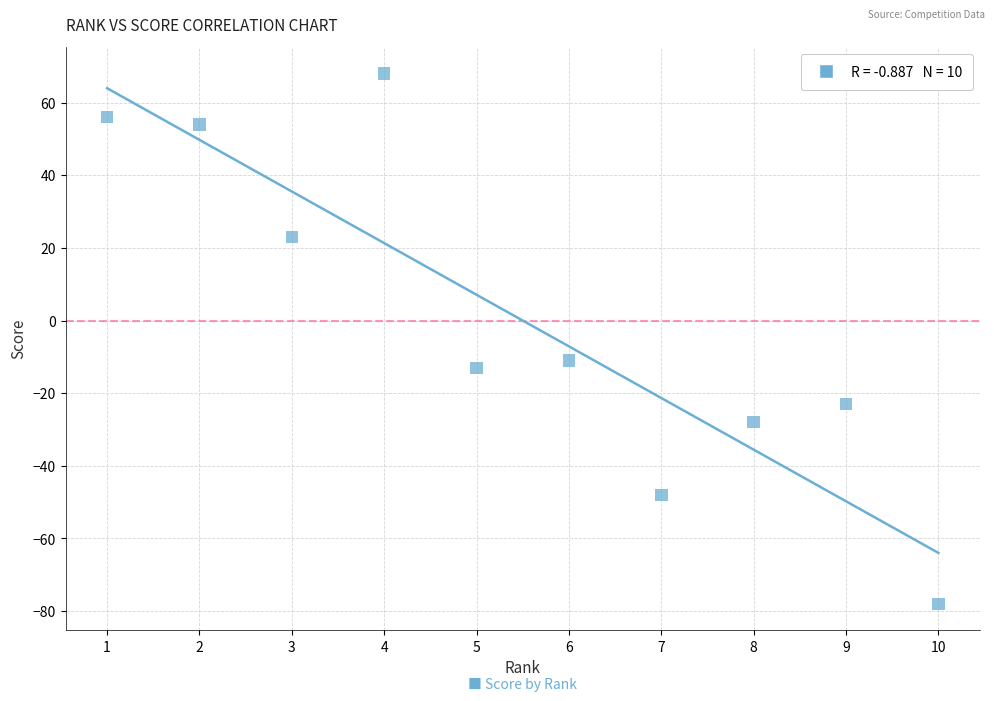

What is the average X value?

6